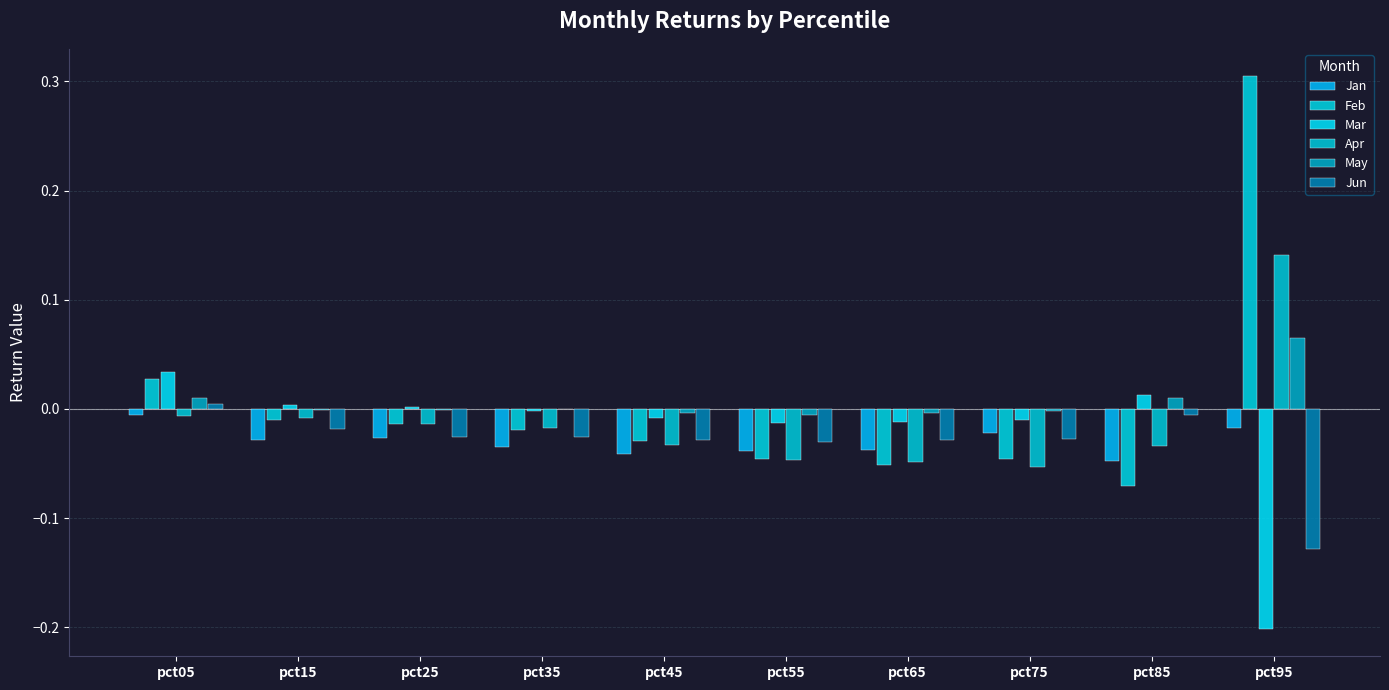

At which category is the sum across all series the highest?

pct95